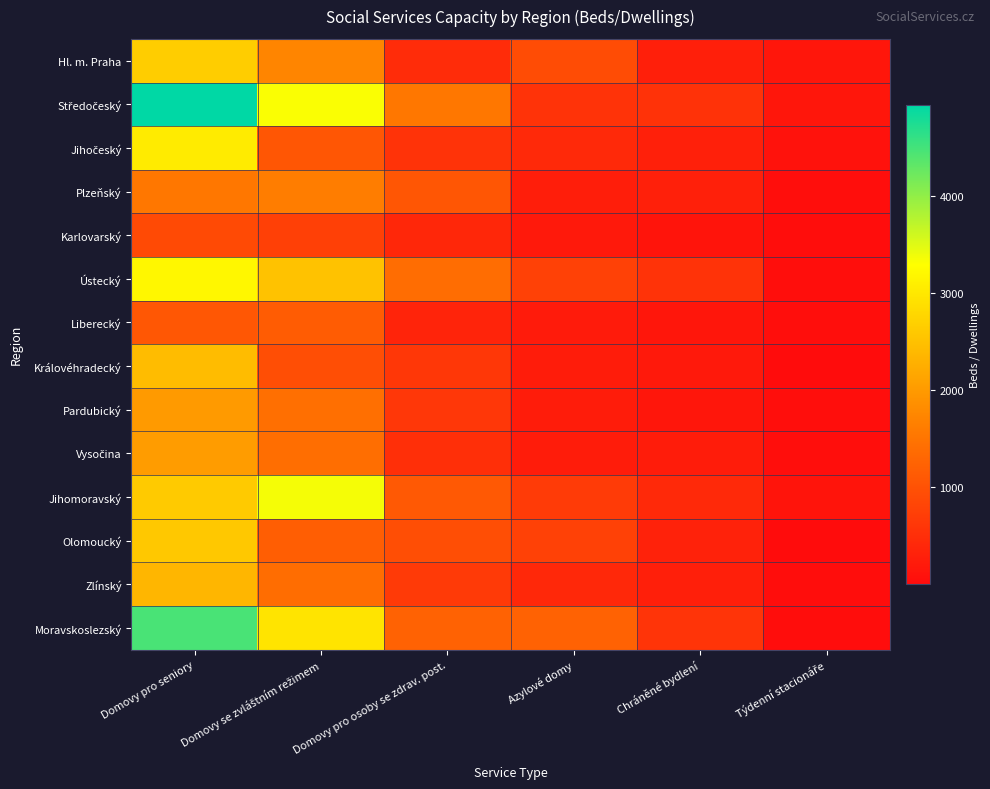

Rank the series at Azylové domy from highest to lowest value.

Moravskoslezský, Hl. m. Praha, Olomoucký, Ústecký, Jihomoravský, Středočeský, Jihočeský, Zlínský, Plzeňský, Vysočina, Královéhradecký, Pardubický, Liberecký, Karlovarský